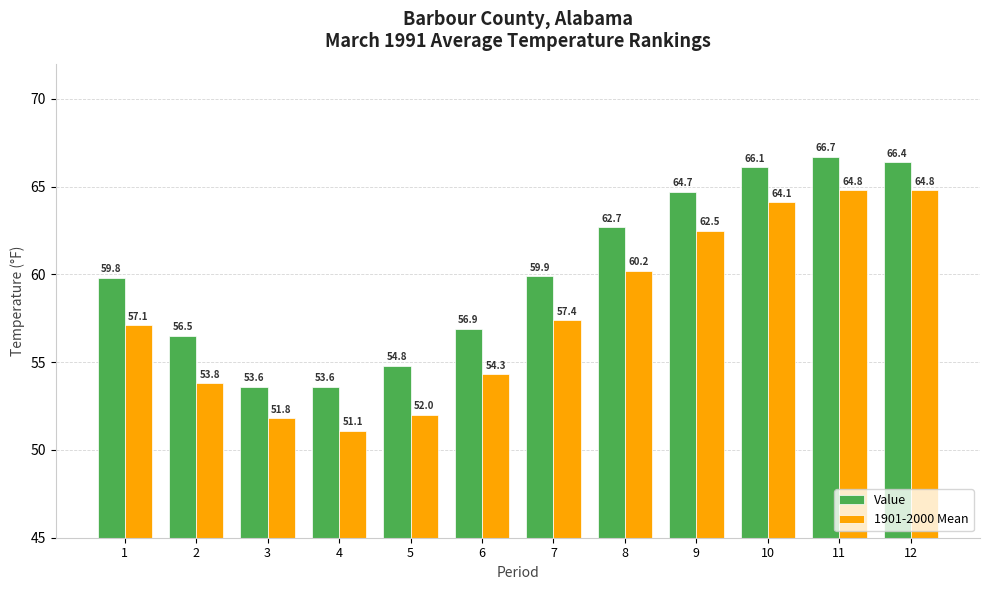

What is the approximate value of 1901-2000 Mean at 3?

51.8